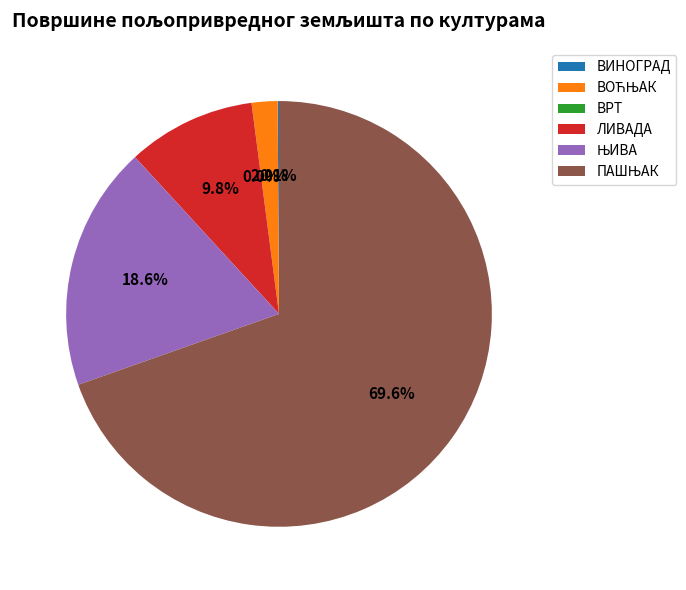

Is there a majority slice in this chart?

Yes